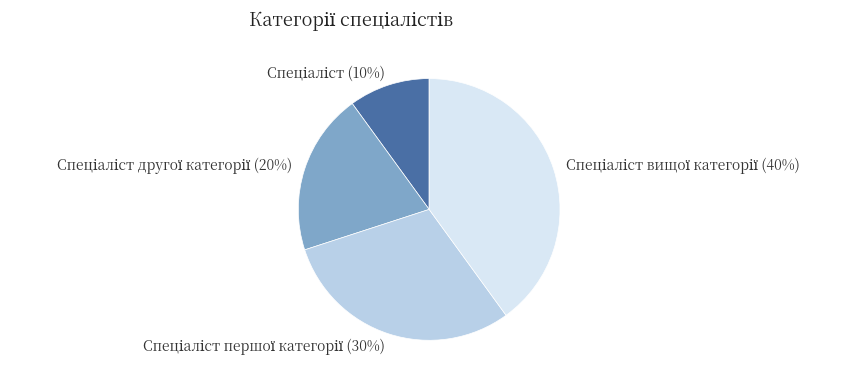

How many slices are in this pie chart?

4